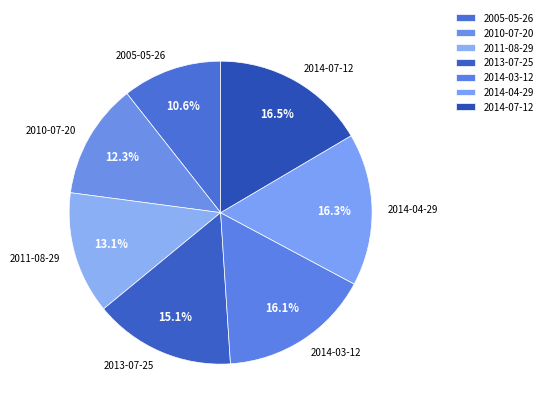

Does 2011-08-29 represent more than half of the total?

No